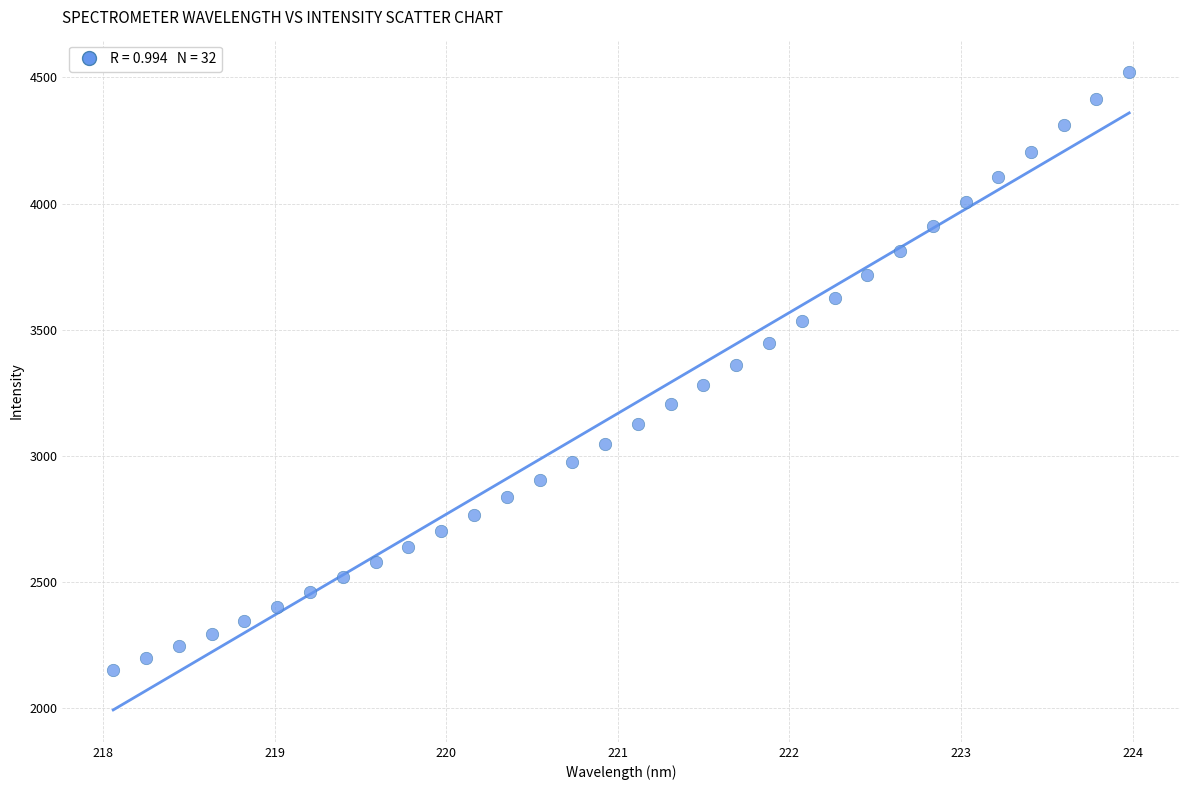

What is the range of X values (max minus min)?

5.9